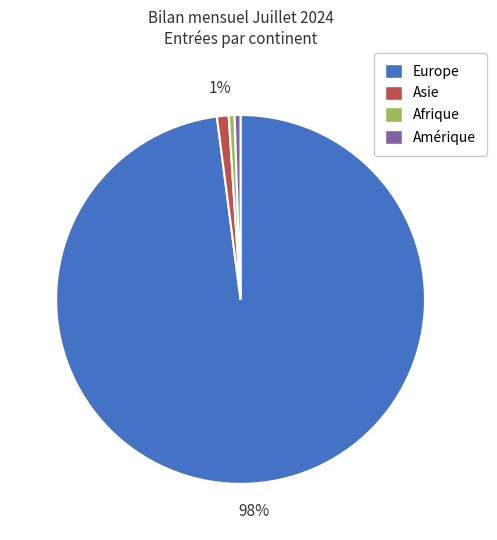

Approximately how many times larger is the value at Amérique compared to Afrique?

1.0